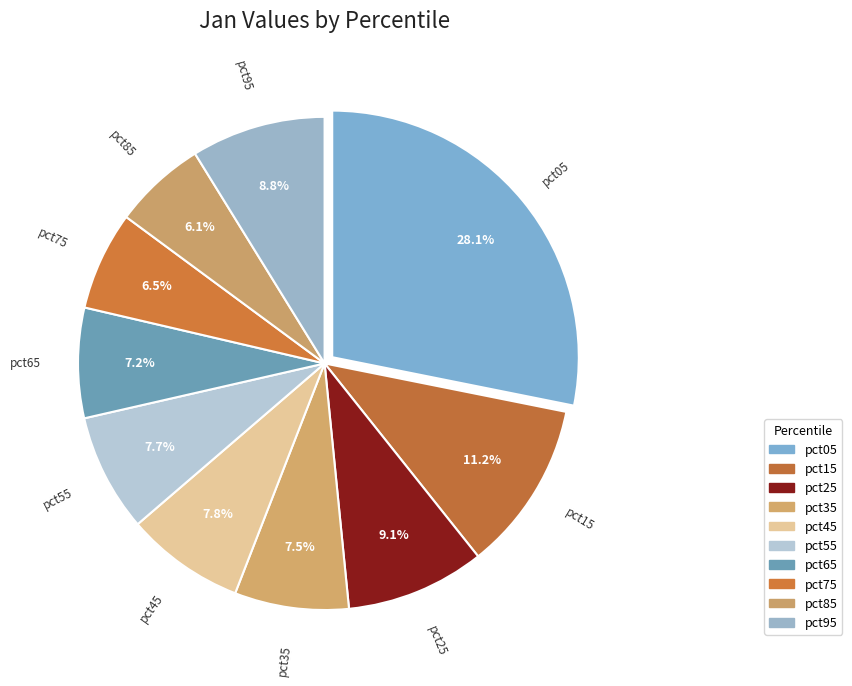

Does pct55 account for over 50% of the chart?

No